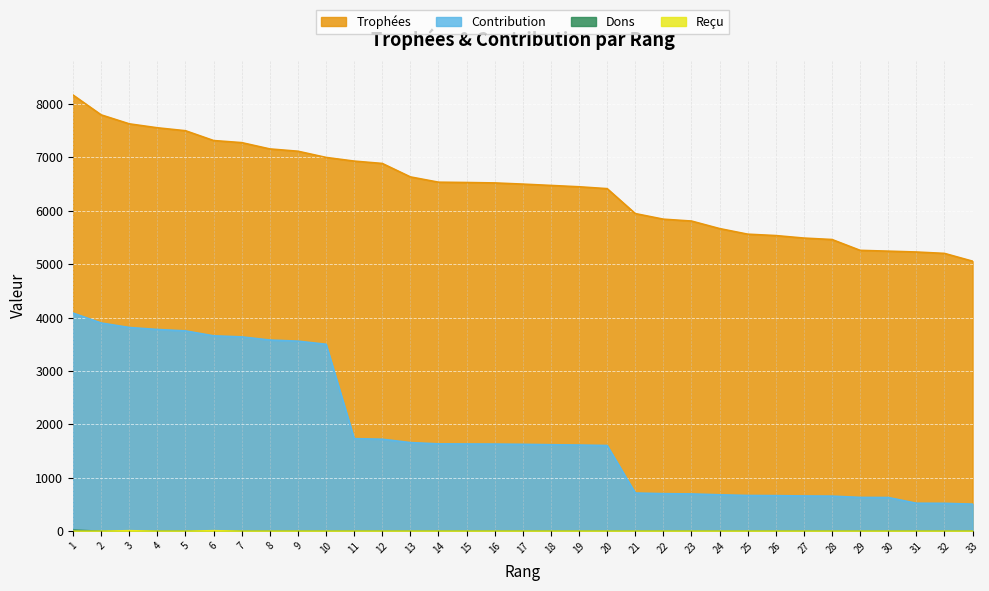

What is the sum of all Reçu values?

20